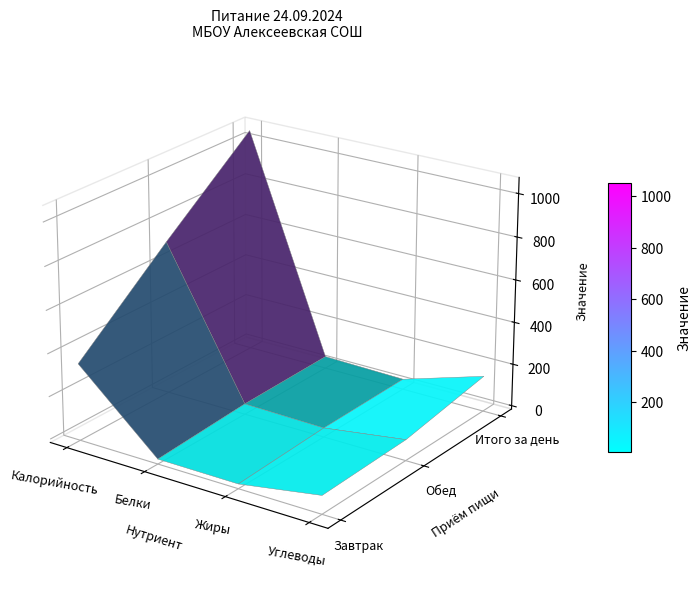

At which label is Обед closest to 367?

Углеводы